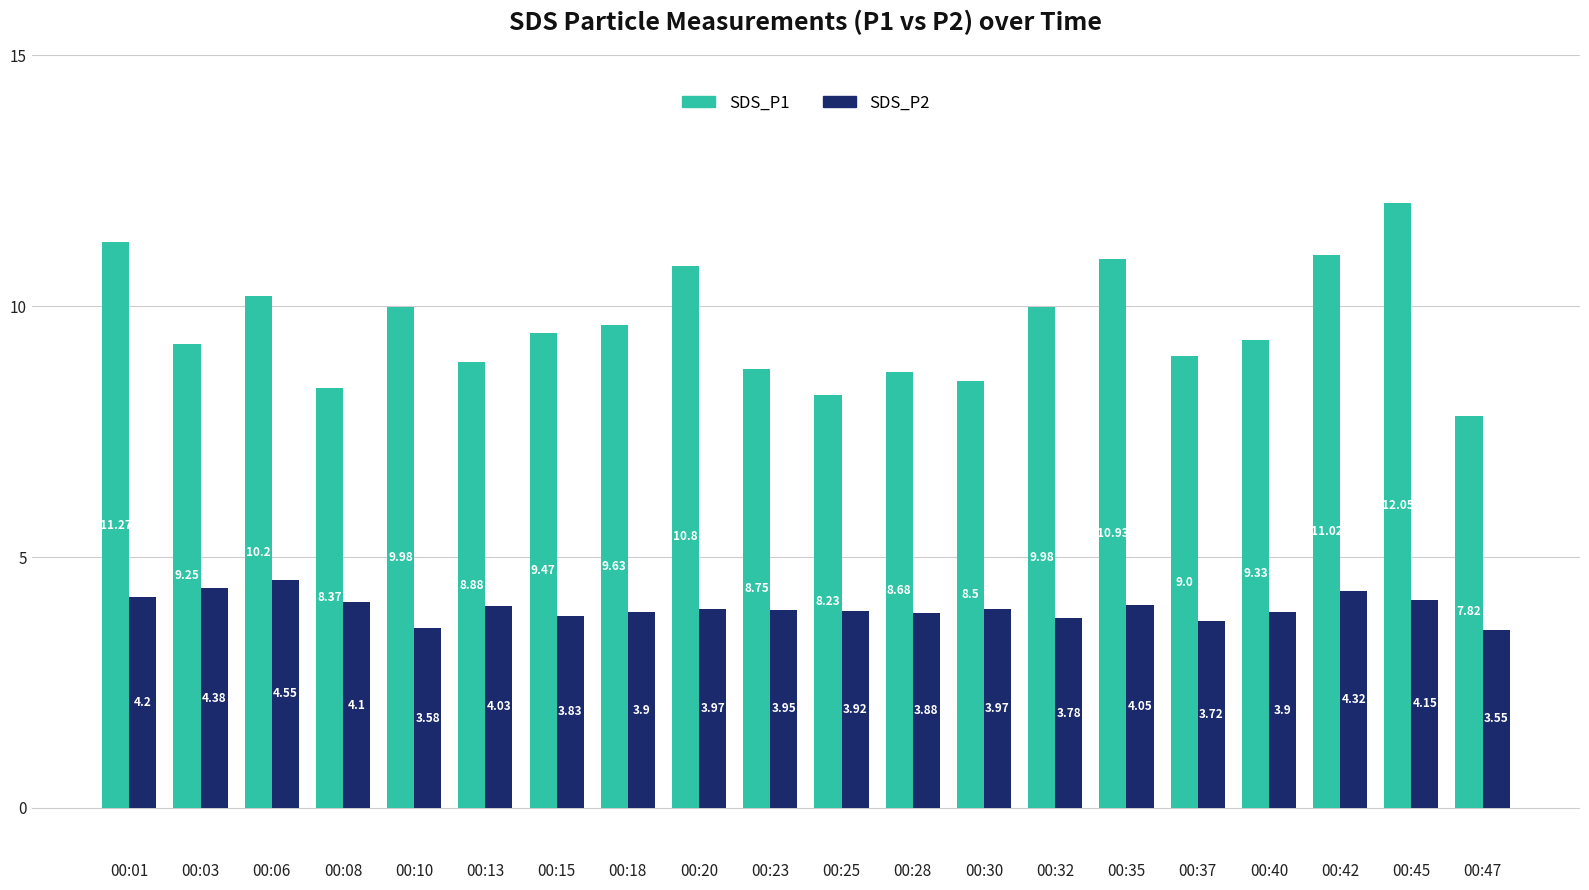

At which category is the sum across all series the highest?

00:45